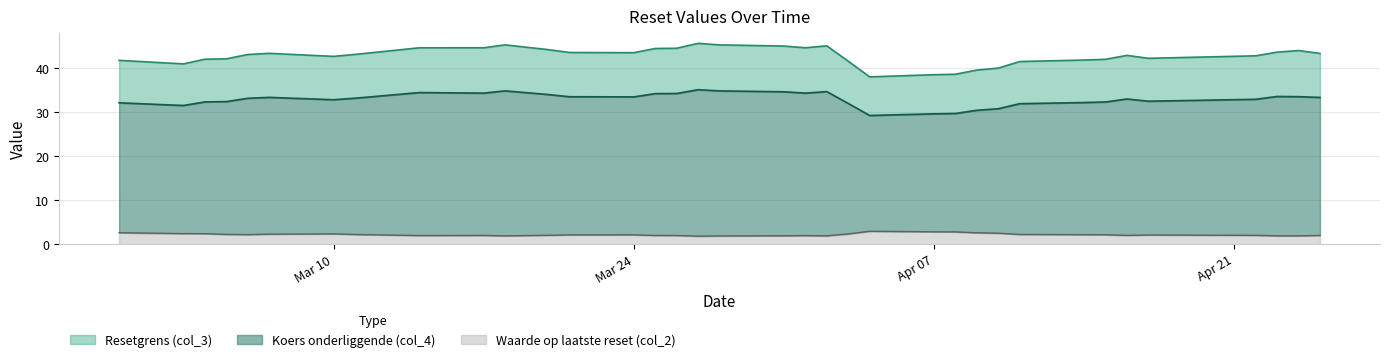

How many lines are shown in the chart?

3